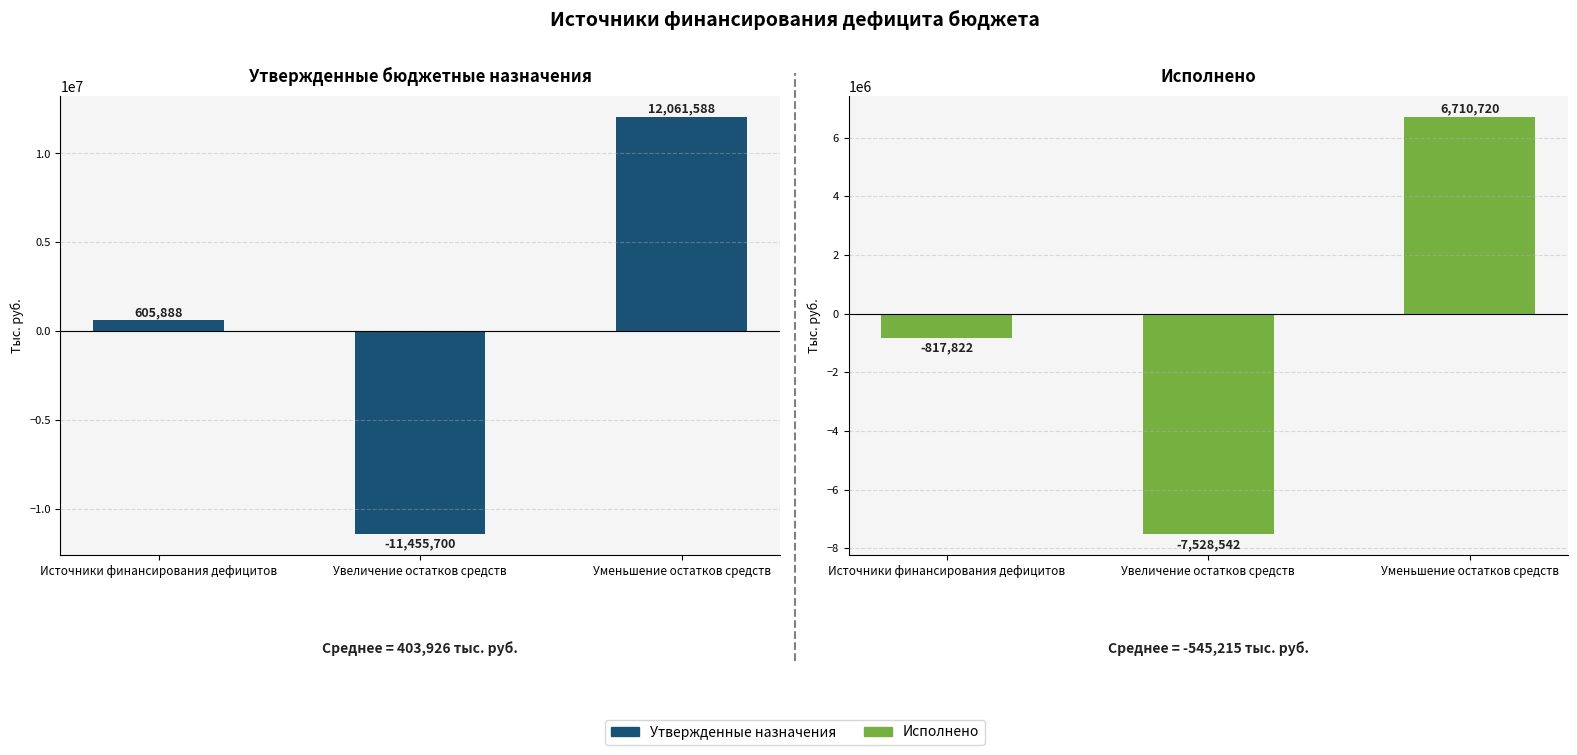

What is the maximum value shown in the chart?

12061588.4